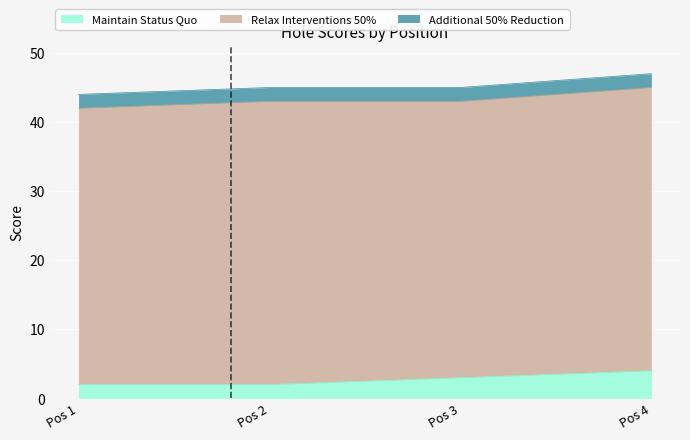

The event_total_score series shows 31 at Pos 4. True or false?

False